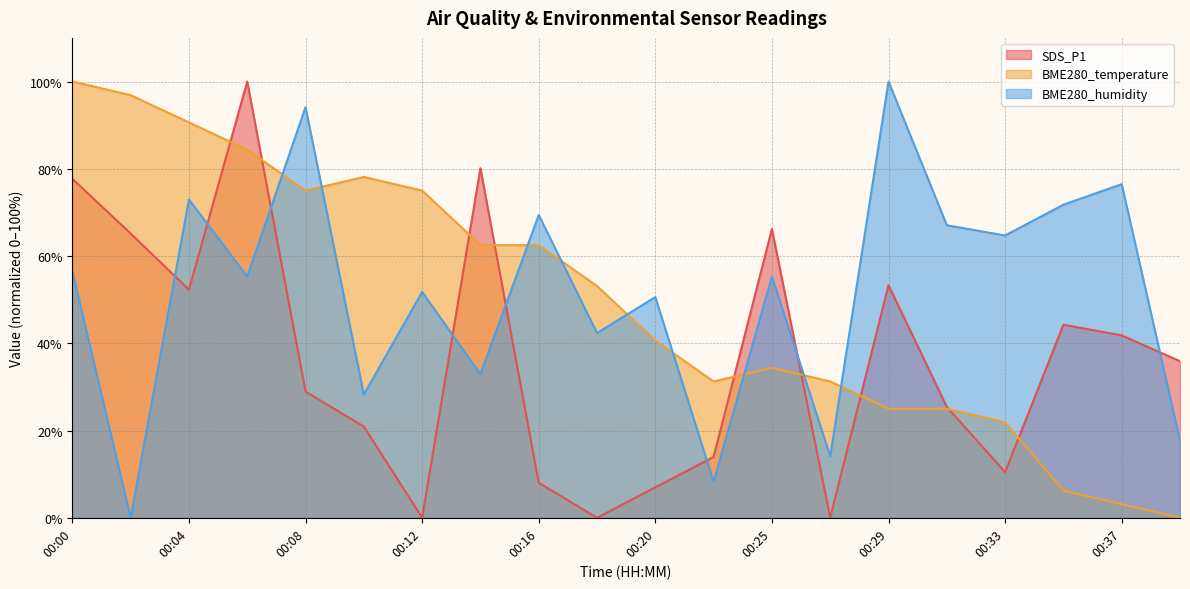

How many interior local peaks does the BME280_temperature series have?

2